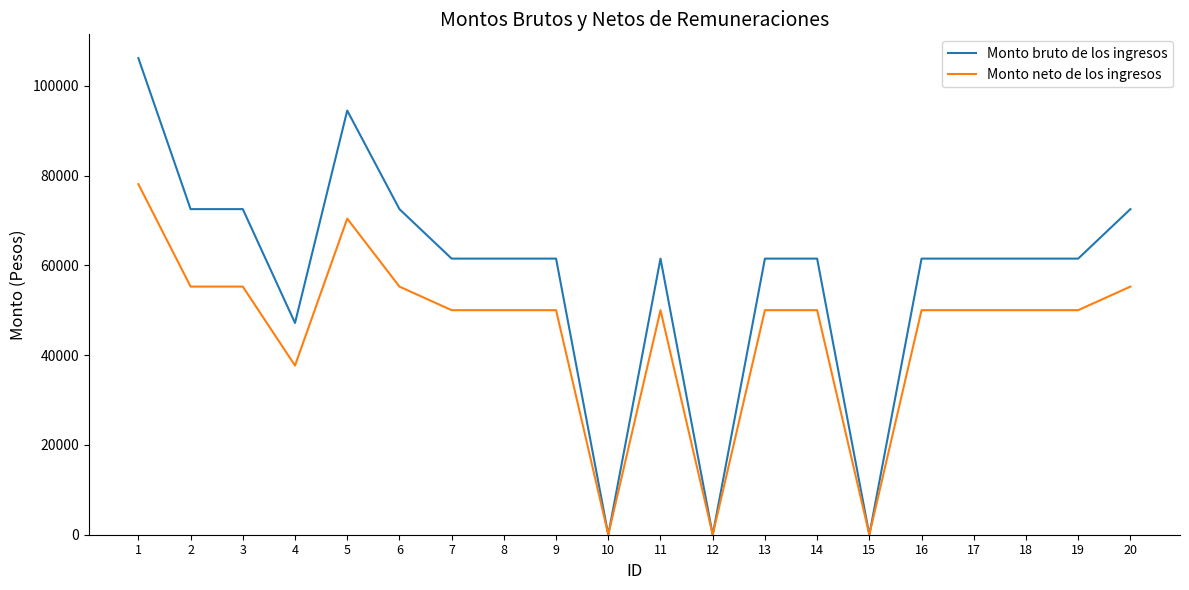

What are all the series names shown in the legend?

Monto bruto de los ingresos, Monto neto de los ingresos